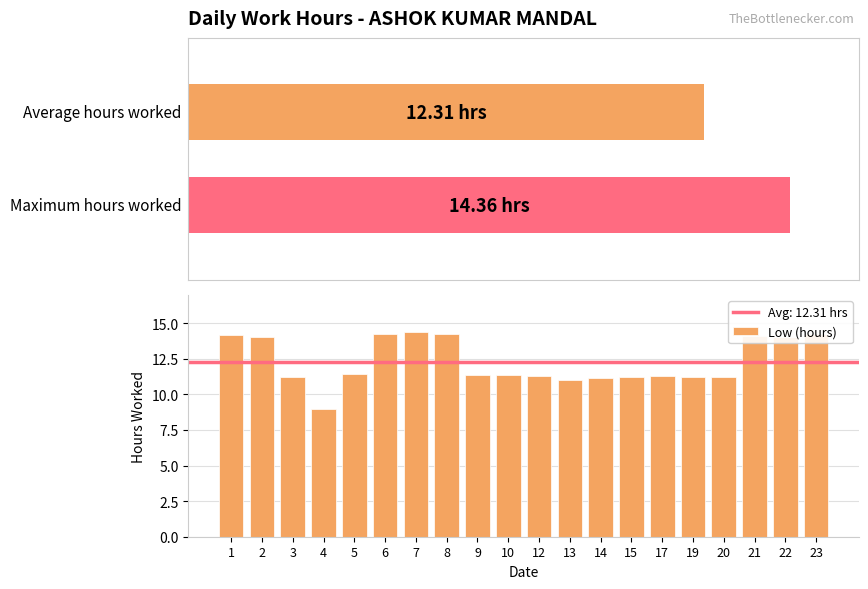

Which category has the highest value across all series?

7